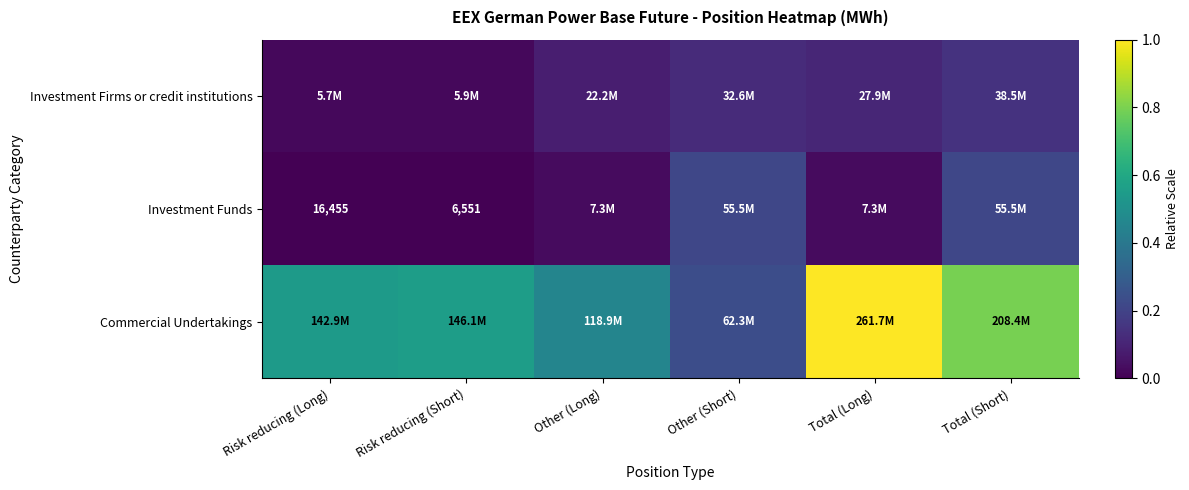

How many data points does each series have?

6